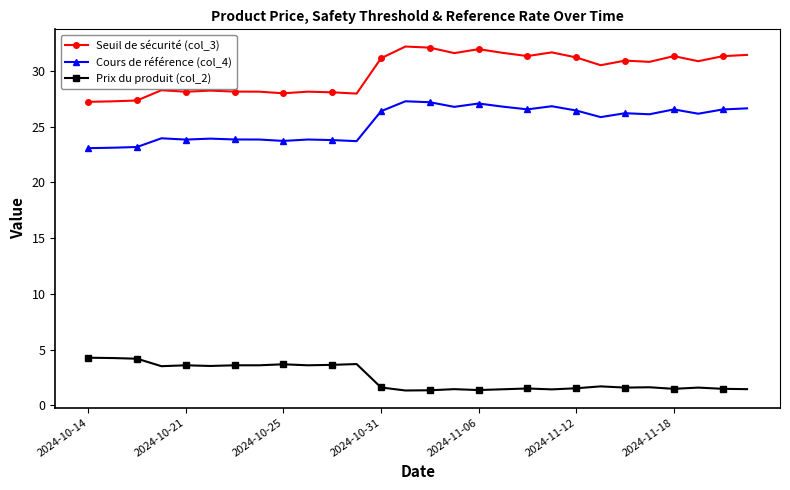

What is the maximum value for Cours de référence (col_4)?

27.3